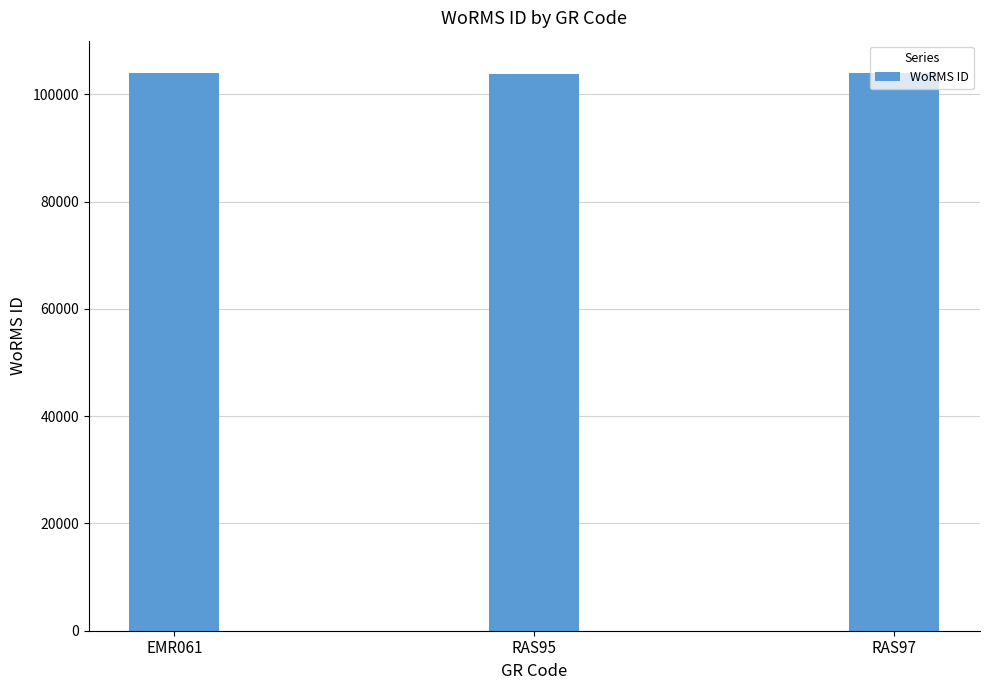

What is the ratio of the value at EMR061 to the value at RAS95?

1.0